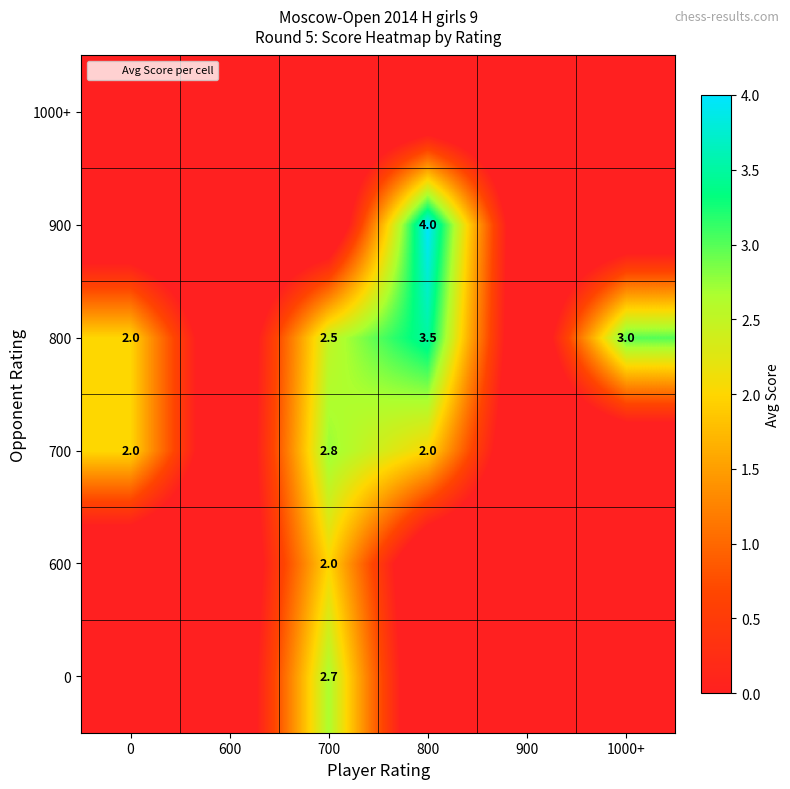

Which category has the highest value in the 900 series?

800